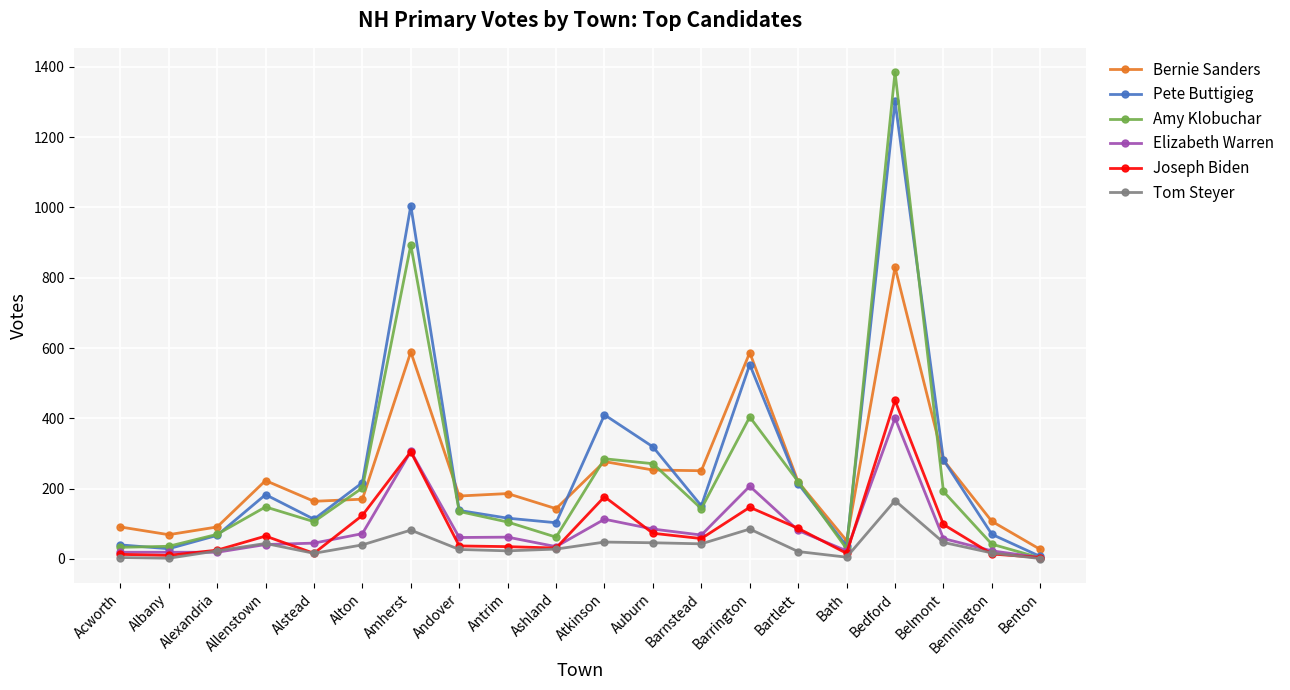

At how many categories does at least one series exceed 500?

3